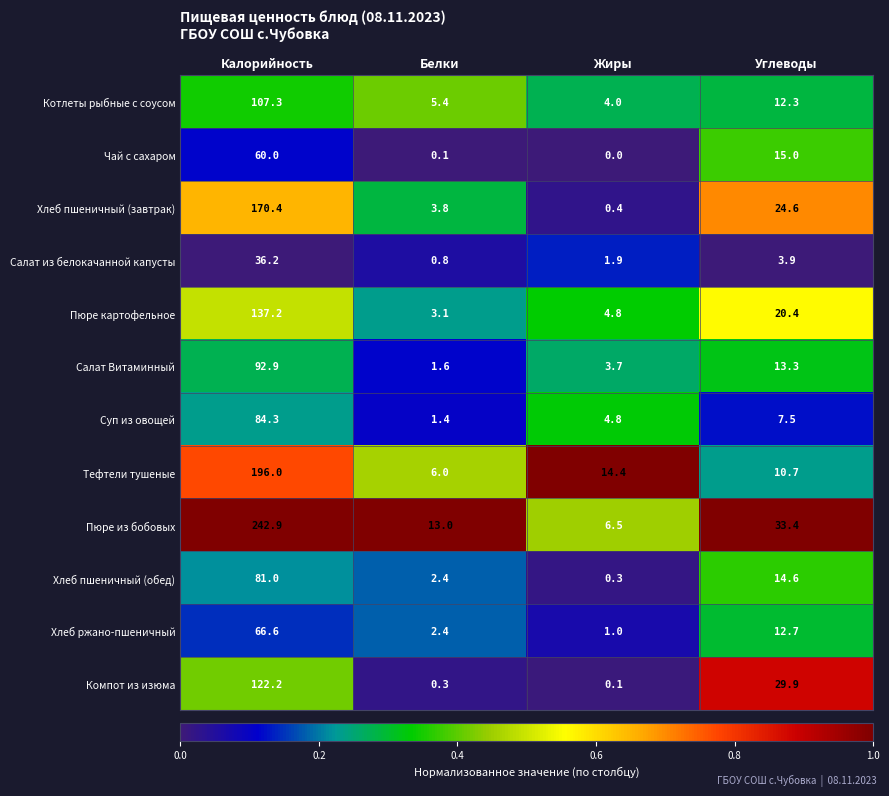

True or false: Чай с сахаром has a value of 0.0 at Жиры.

True